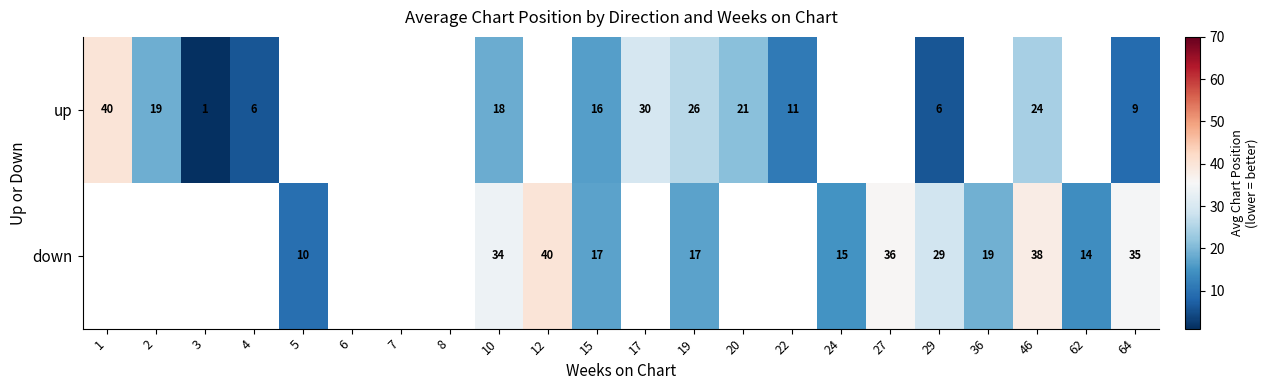

Is it true that down equals 19 at 36?

True